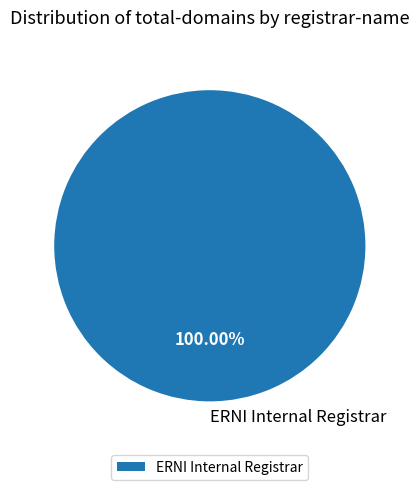

Does any single category account for the majority?

Yes